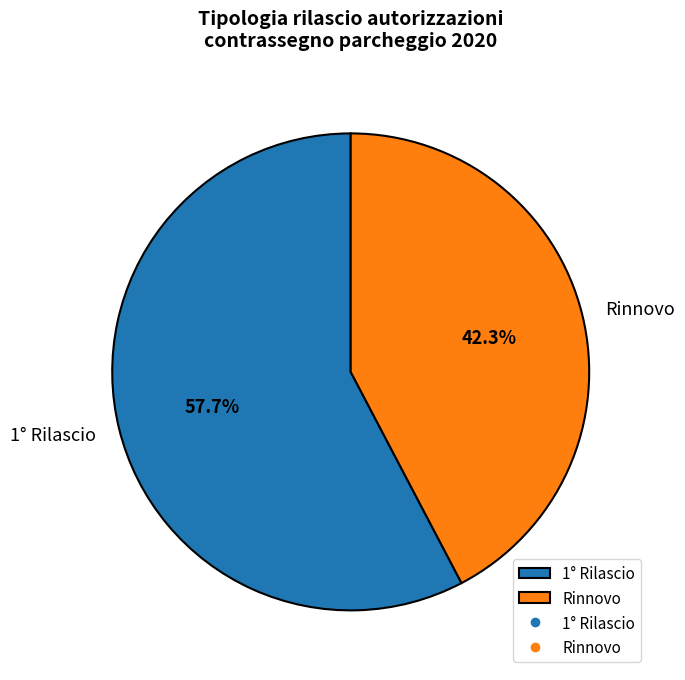

What is the total percentage of Rinnovo and 1° Rilascio?

100.0%